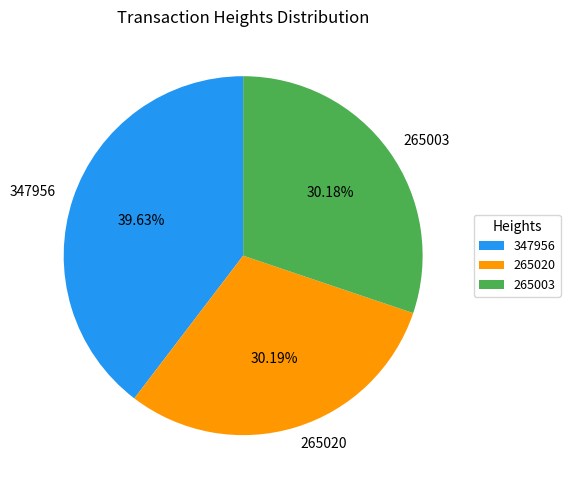

How many segments does this pie chart have?

3